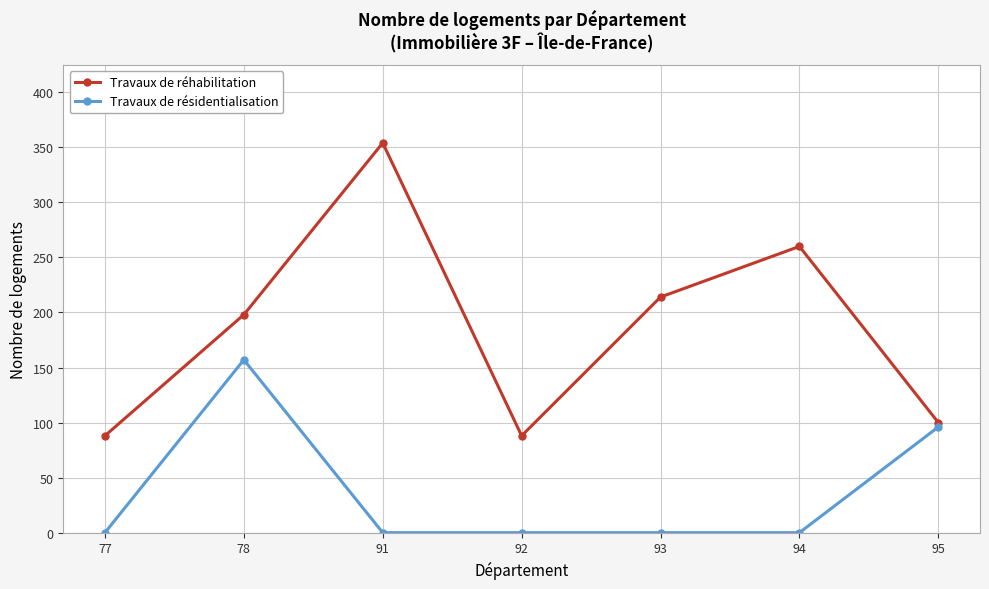

What is the average value of the Travaux de réhabilitation series?

186